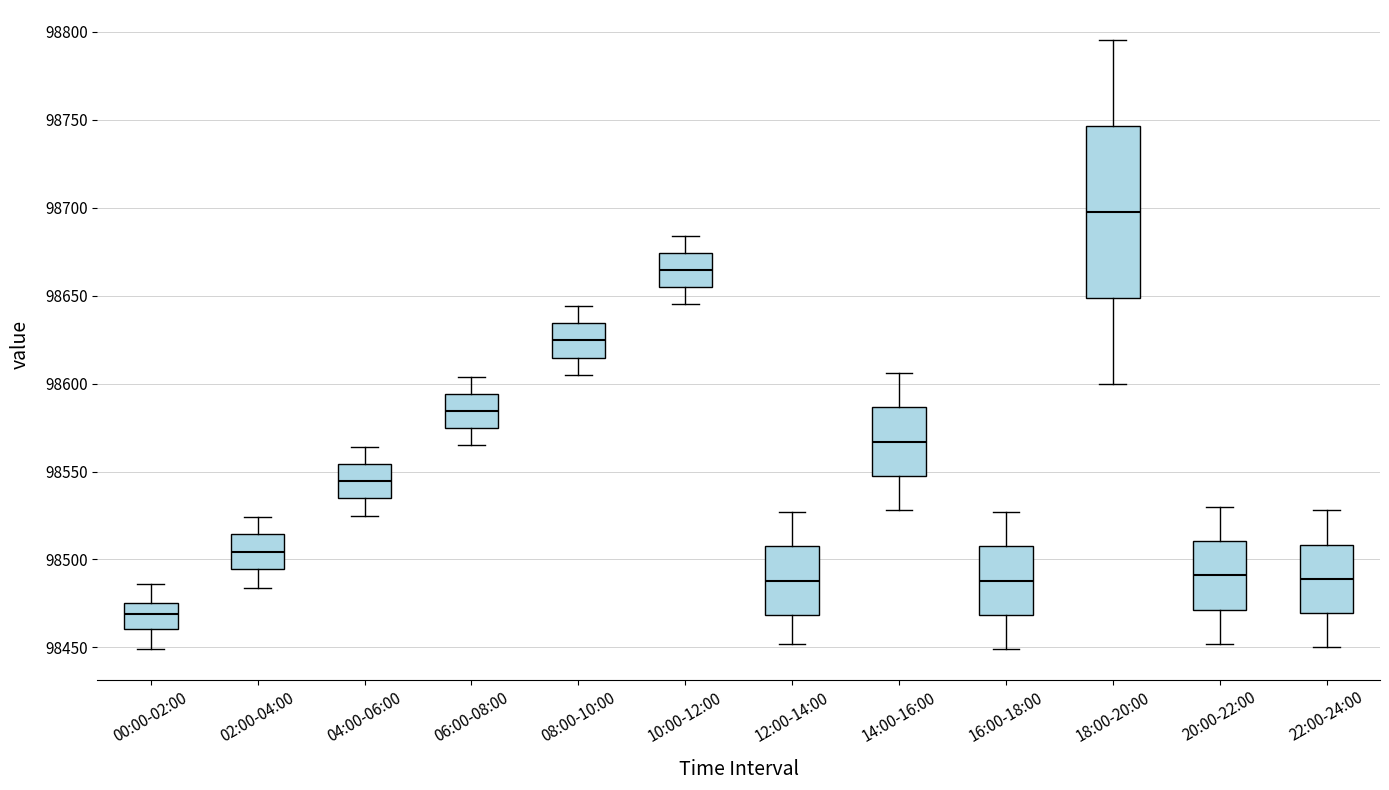

Reading left to right, transcribe this box plot: for each box, give where its median line is, the range the box spans, and where its two whiskers end, as read against the y-axis. The values are not printed on the chart, so give them approximately, as read against the axis.

00:00-02:00: median 98470, box 98460 to 98475, whiskers 98450 to 98485
02:00-04:00: median 98505, box 98495 to 98515, whiskers 98485 to 98525
04:00-06:00: median 98545, box 98535 to 98555, whiskers 98525 to 98565
06:00-08:00: median 98585, box 98575 to 98595, whiskers 98565 to 98605
08:00-10:00: median 98625, box 98615 to 98635, whiskers 98605 to 98645
10:00-12:00: median 98665, box 98655 to 98675, whiskers 98645 to 98685
12:00-14:00: median 98490, box 98470 to 98510, whiskers 98450 to 98525
14:00-16:00: median 98565, box 98550 to 98585, whiskers 98530 to 98605
16:00-18:00: median 98490, box 98470 to 98510, whiskers 98450 to 98525
18:00-20:00: median 98700, box 98650 to 98745, whiskers 98600 to 98795
20:00-22:00: median 98490, box 98470 to 98510, whiskers 98450 to 98530
22:00-24:00: median 98490, box 98470 to 98510, whiskers 98450 to 98530